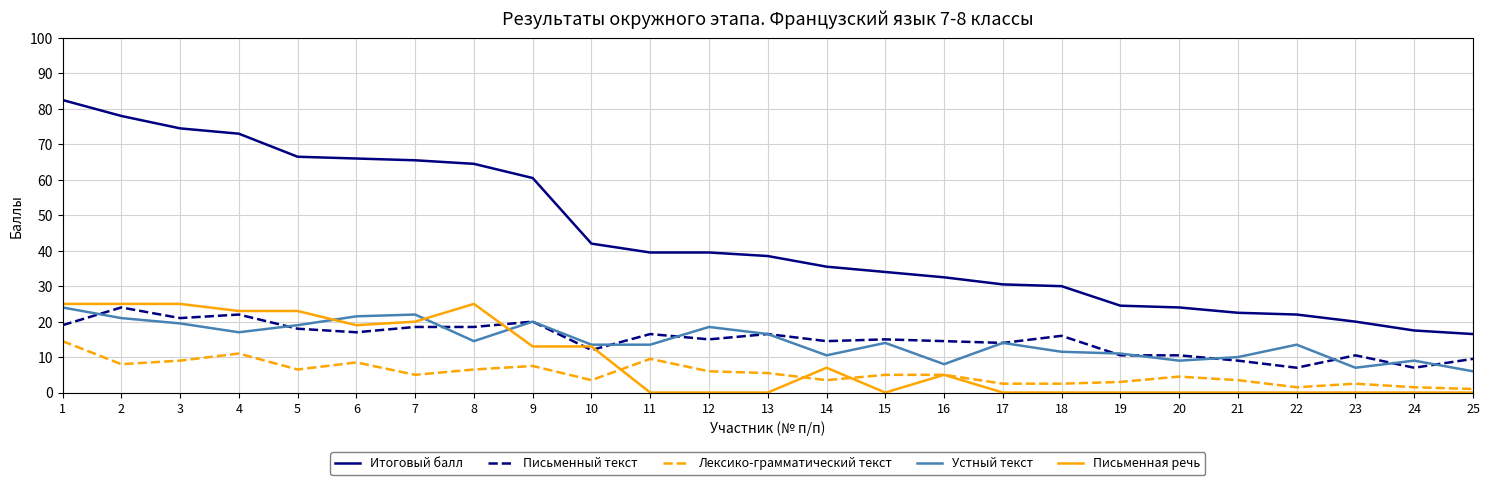

Which series has the largest range (max minus min)?

Итоговый балл